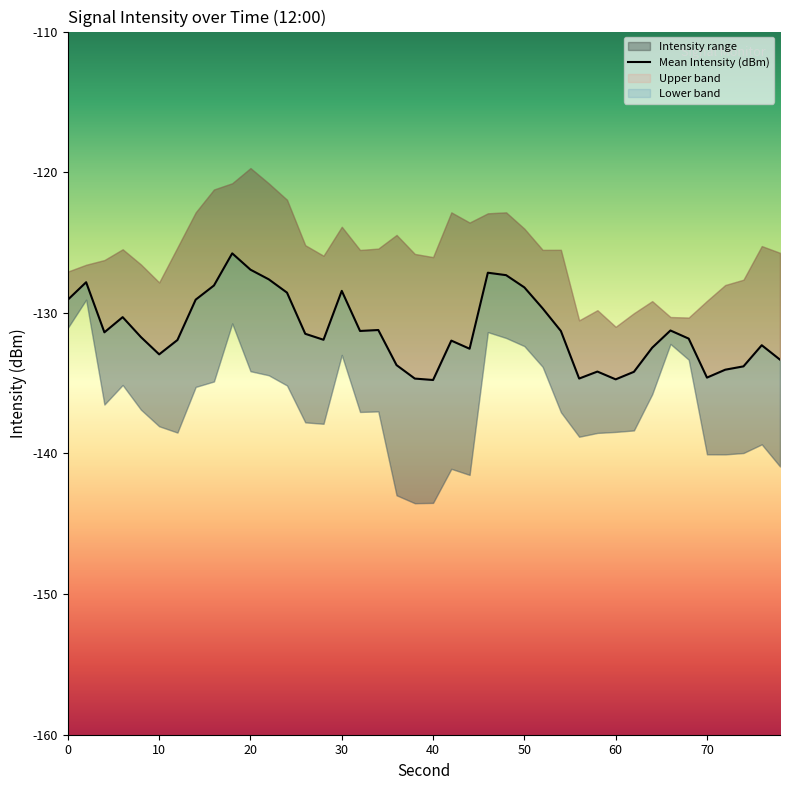

How many lines are shown in the chart?

1